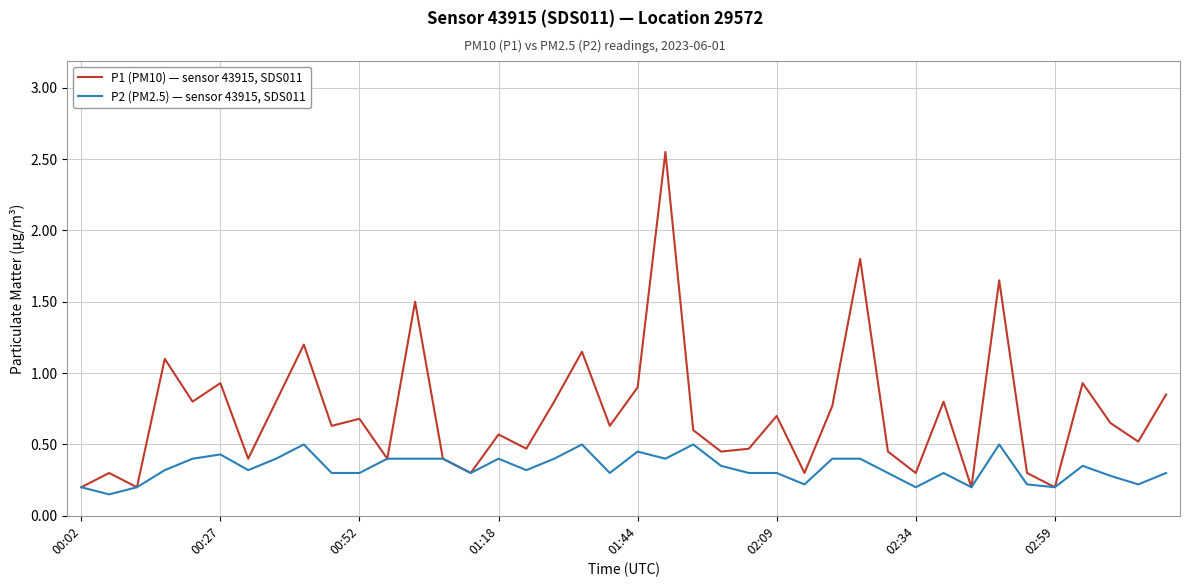

Which series has the largest total across all categories?

P1 (PM10) — sensor 43915, SDS011